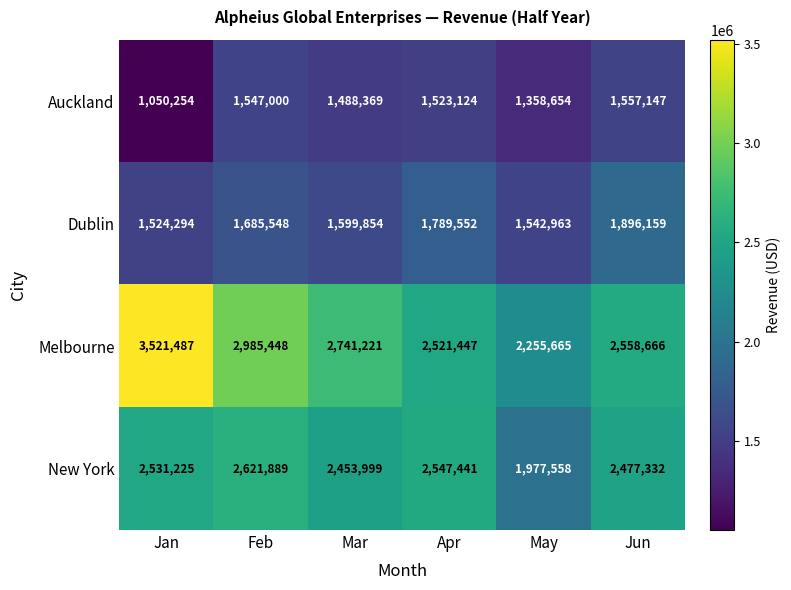

What is the sum of the Melbourne values at Mar and Feb?

5726669